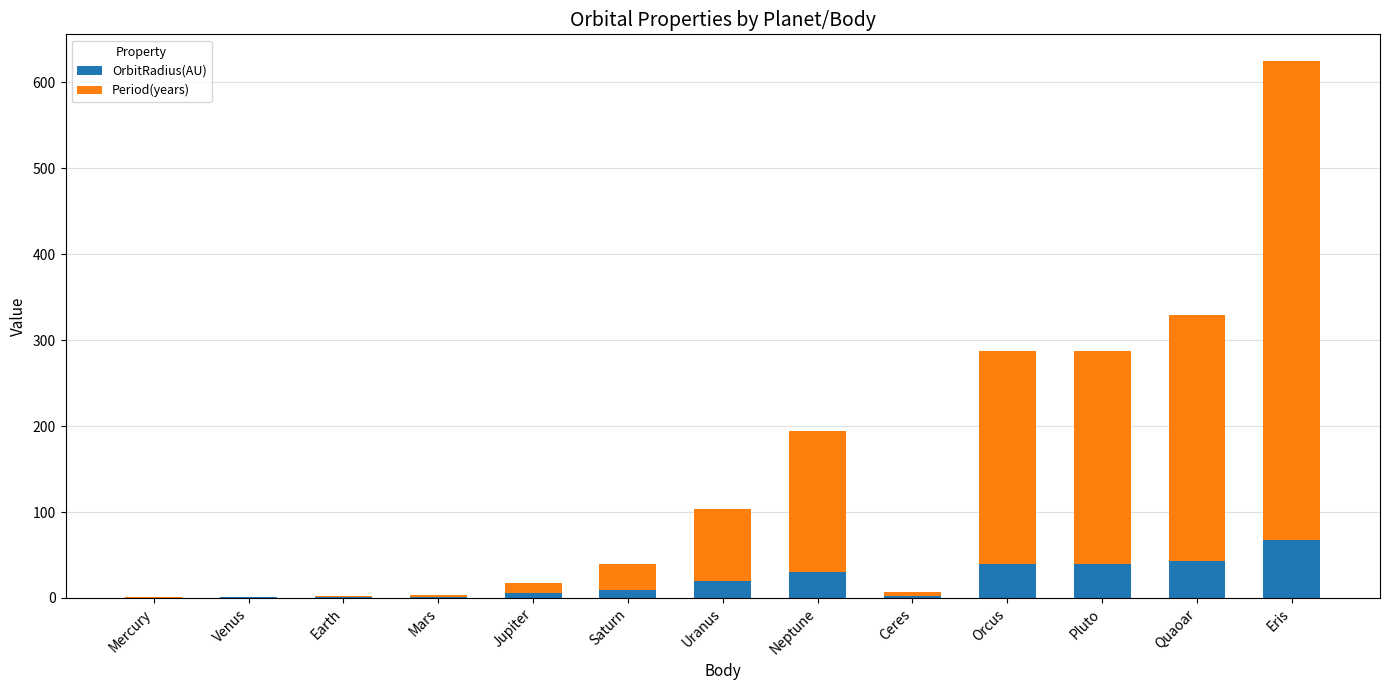

Count the number of data series in this chart.

2